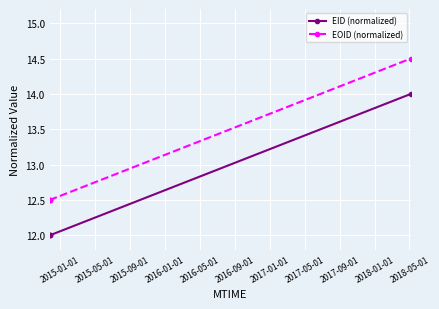

True or false: EID (normalized) and EOID (normalized) cross at least once.

False